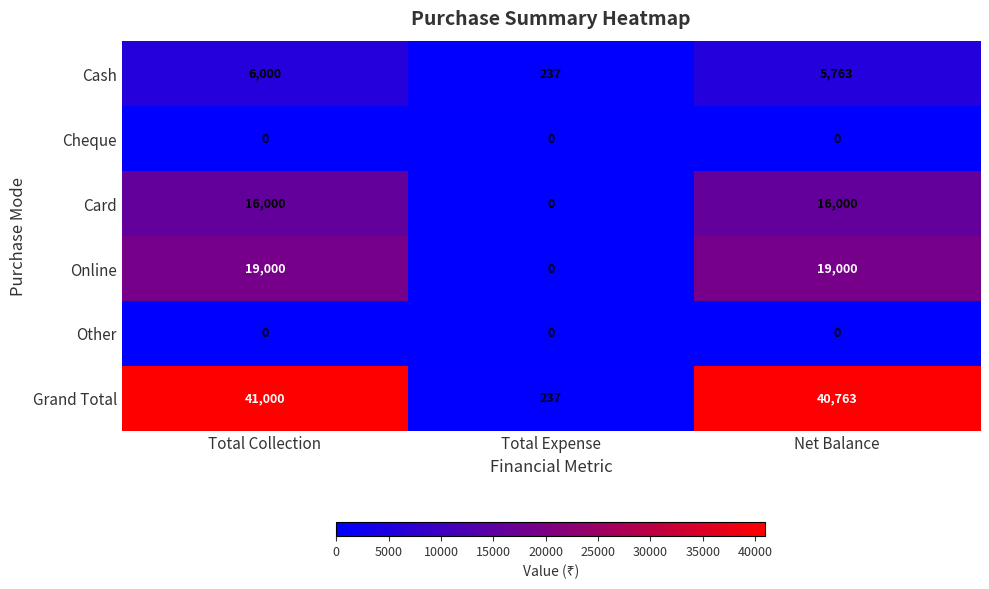

What is the total value across all series at Net Balance?

81526